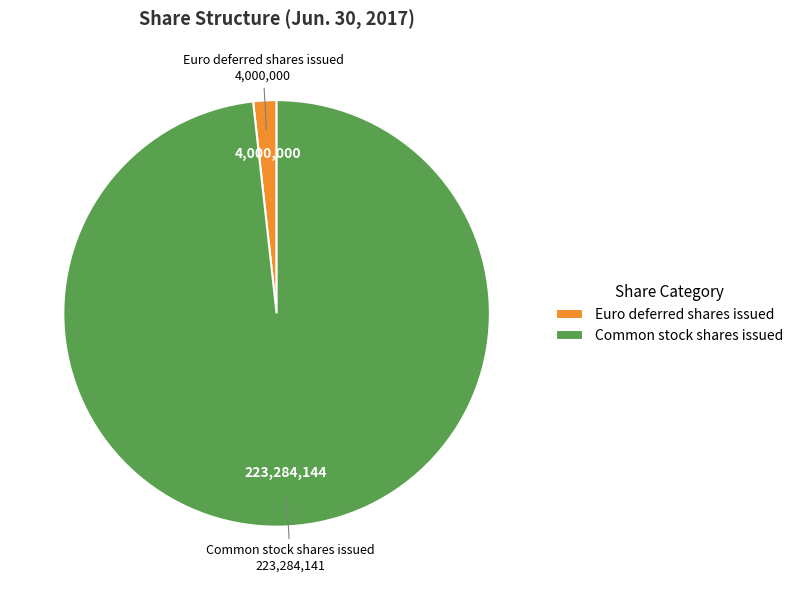

Rank the categories by value from lowest to highest.

Euro deferred shares issued, Common stock shares issued